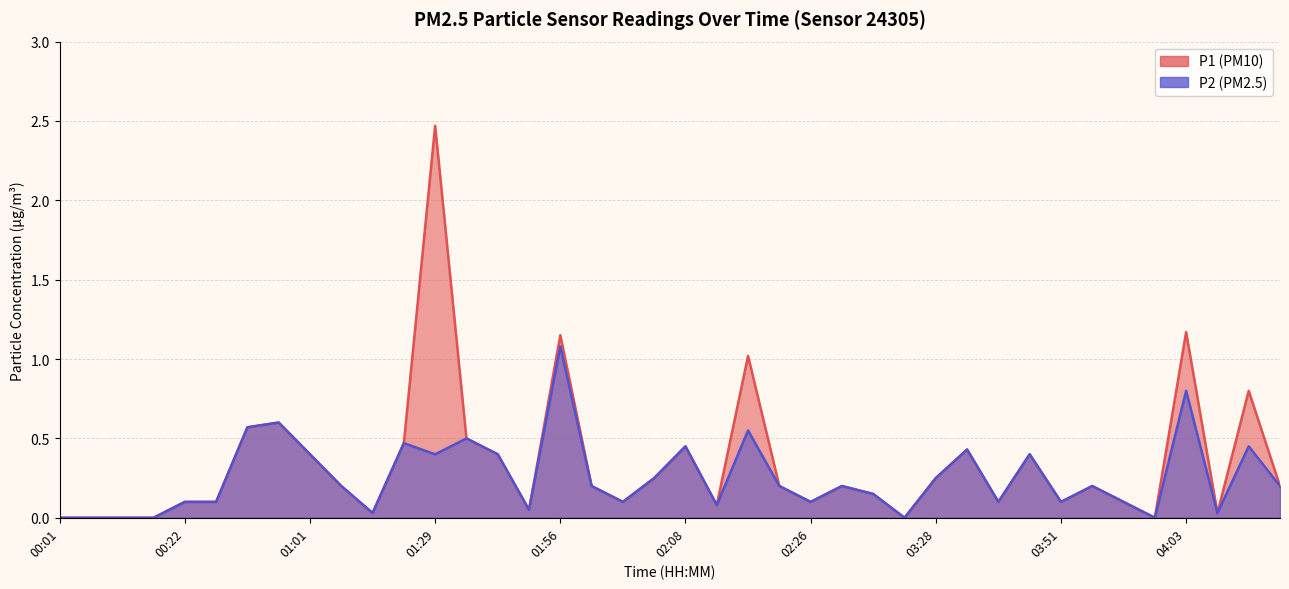

At which label does P2 reach its peak?

01:56